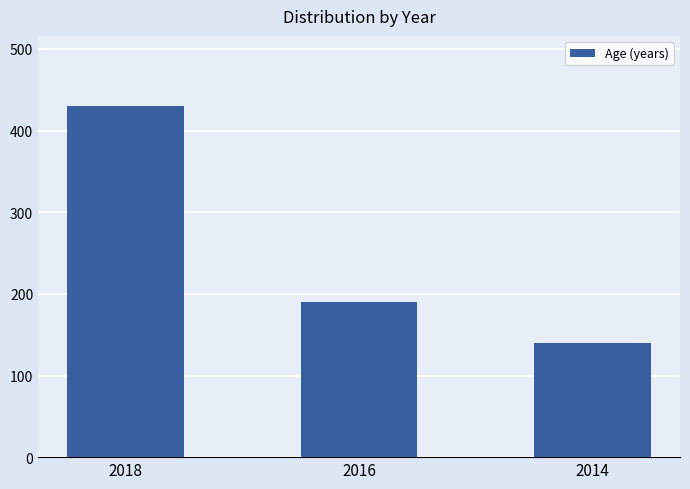

How many values are between 140 and 430?

3